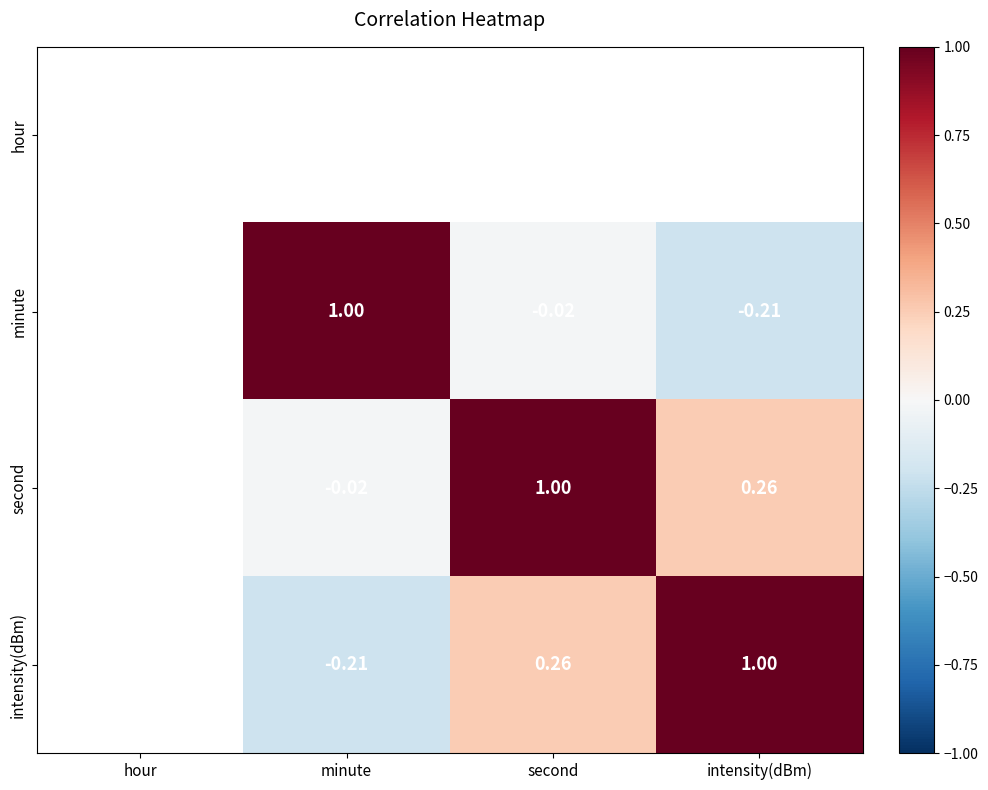

List the labels in order of minute value, smallest first.

intensity(dBm), second, hour, minute